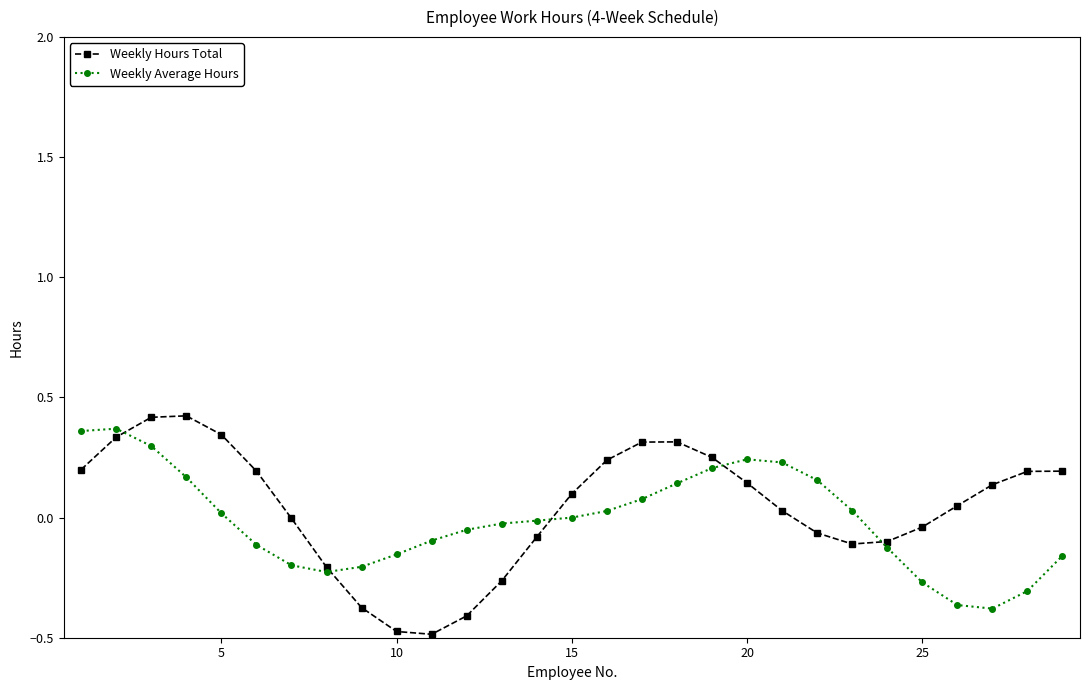

Which series has the widest spread of values?

Weekly Hours Total